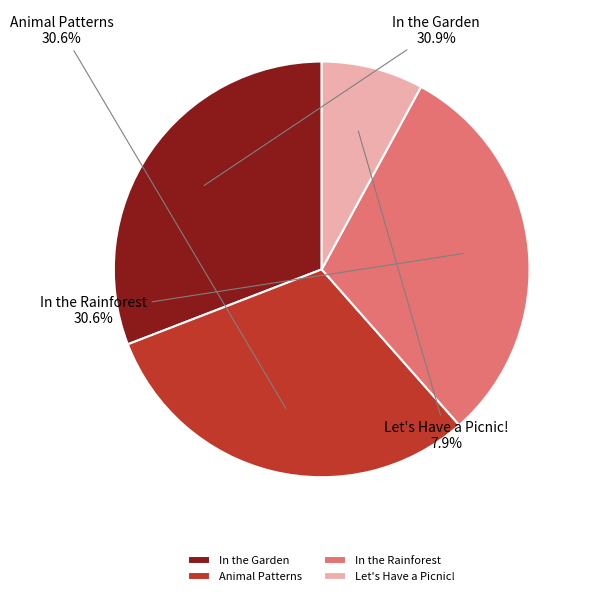

Is it true that In the Rainforest is 16% of the pie?

False